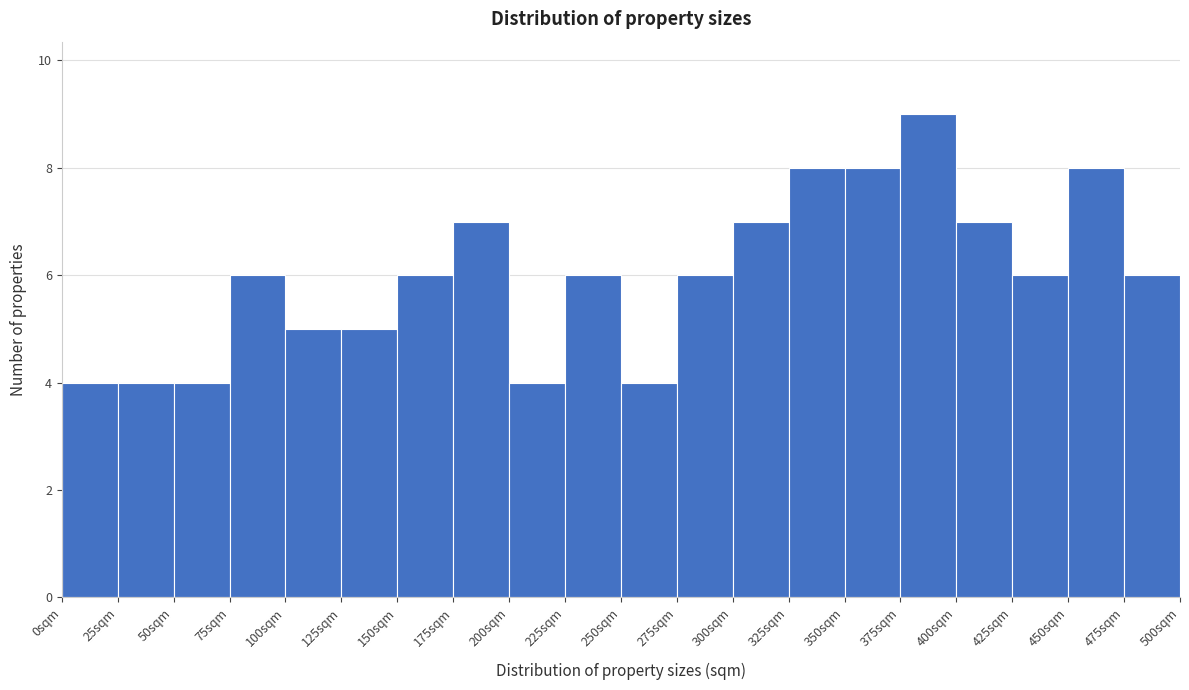

Reading left to right, transcribe this chart: for each bar, give the range it covers on the x-axis and its height. The values are not printed on the chart, so give them approximately, as read against the axis.

0 to 25: 4
25 to 50: 4
50 to 75: 4
75 to 100: 6
100 to 125: 5
125 to 150: 5
150 to 175: 6
175 to 200: 7
200 to 225: 4
225 to 250: 6
250 to 275: 4
275 to 300: 6
300 to 325: 7
325 to 350: 8
350 to 375: 8
375 to 400: 9
400 to 425: 7
425 to 450: 6
450 to 475: 8
475 to 500: 6